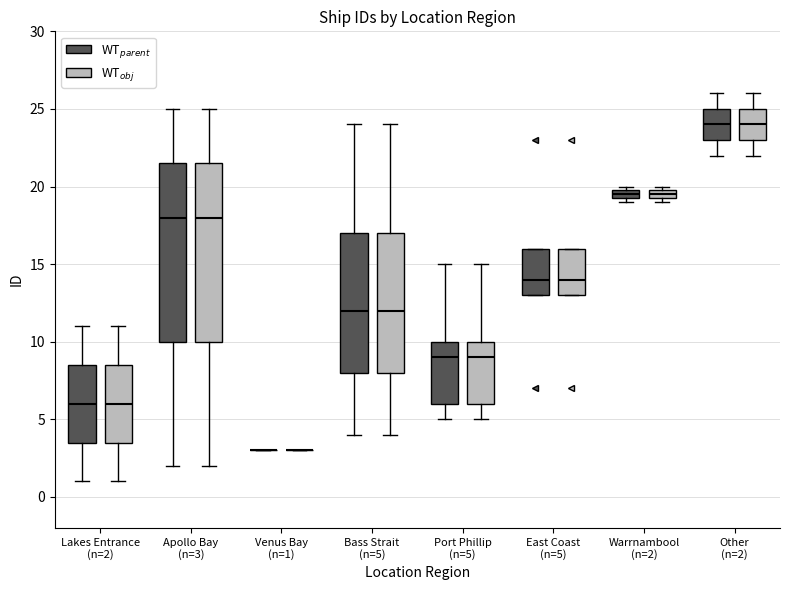

Where is the lower edge of the box for Warrnambool (n=2) (WT$_{parent}$) on the y-axis? The values are not printed on the chart, so give them approximately, as read against the axis.

19.5